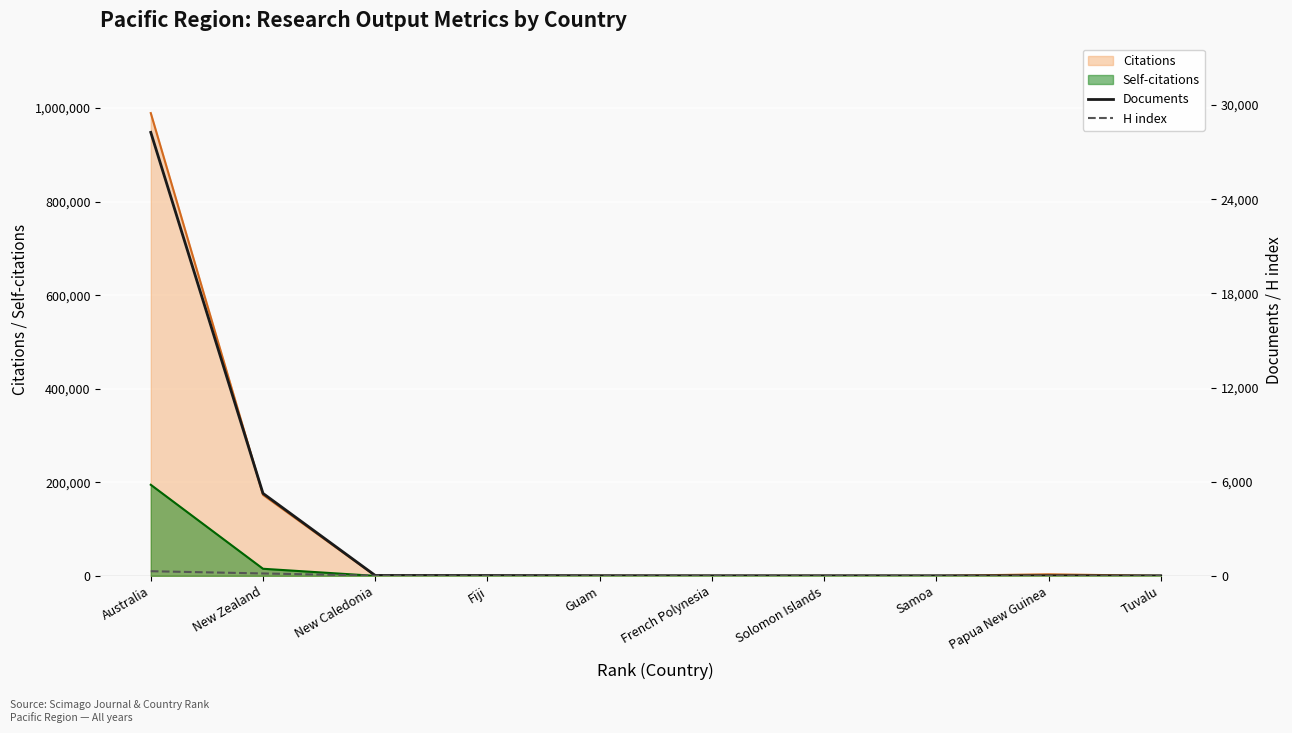

Which category has the highest value in the Documents series?

Australia